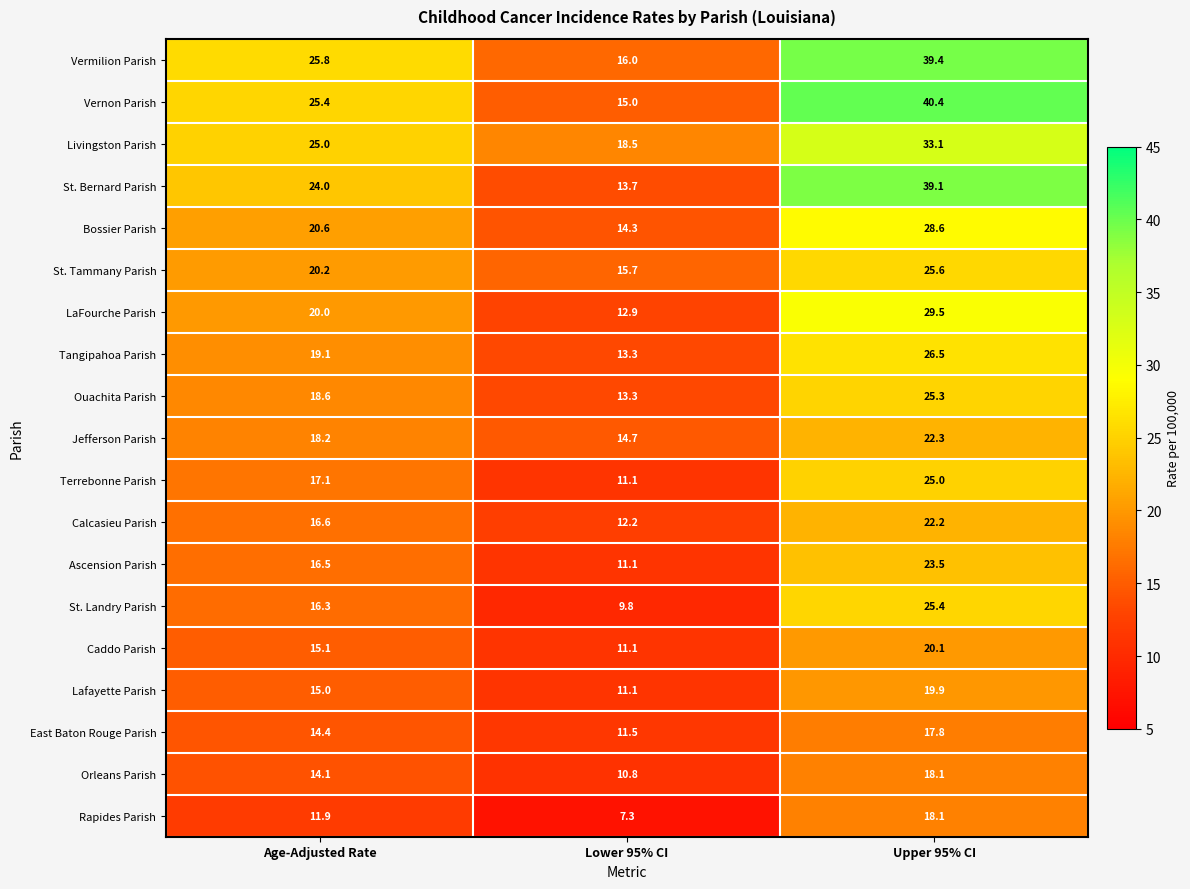

What is the sum of all Vermilion Parish values?

81.2